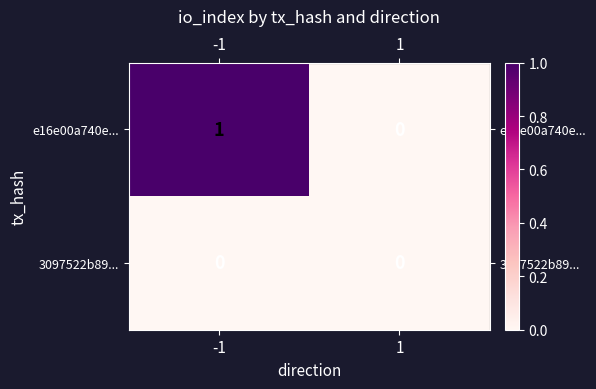

Which series has the largest total across all categories?

e16e00a740e...